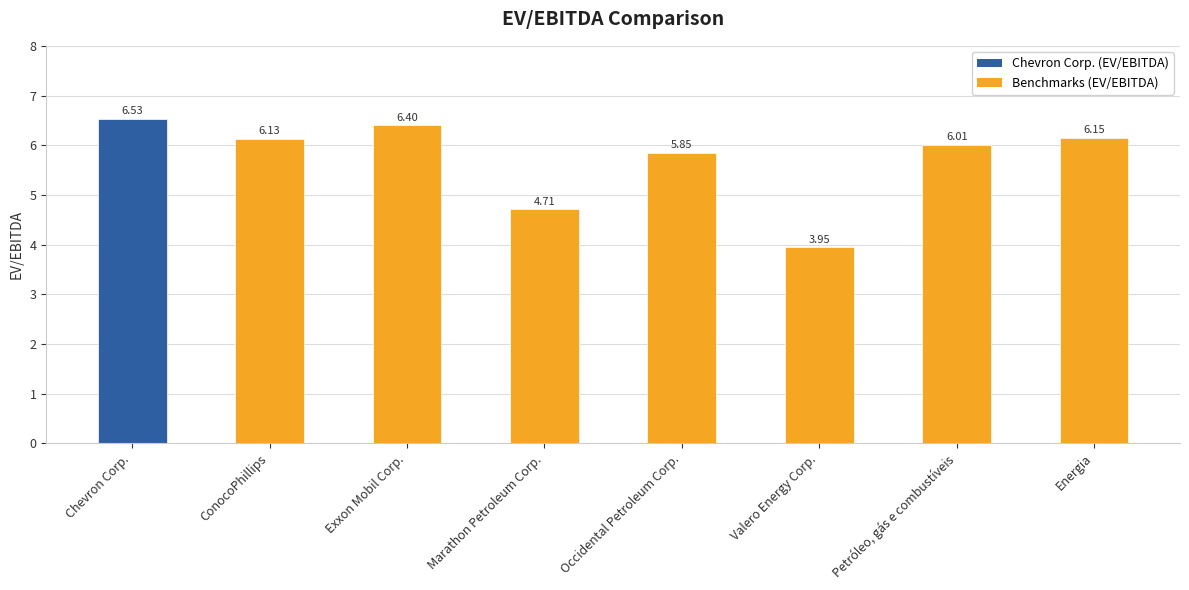

The chart shows a value of 6.9 at Valero Energy Corp.. True or false?

False